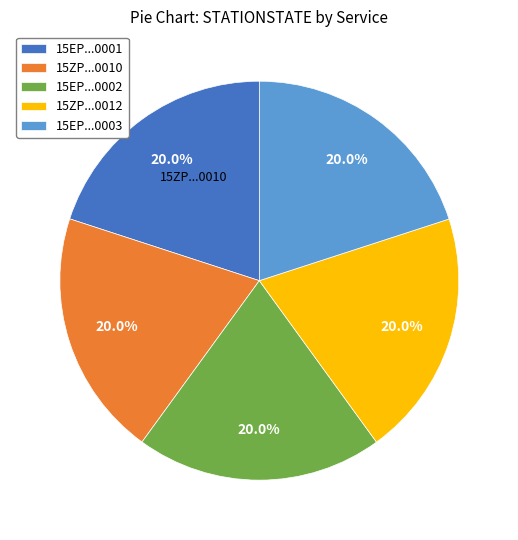

How many slices are in this pie chart?

5